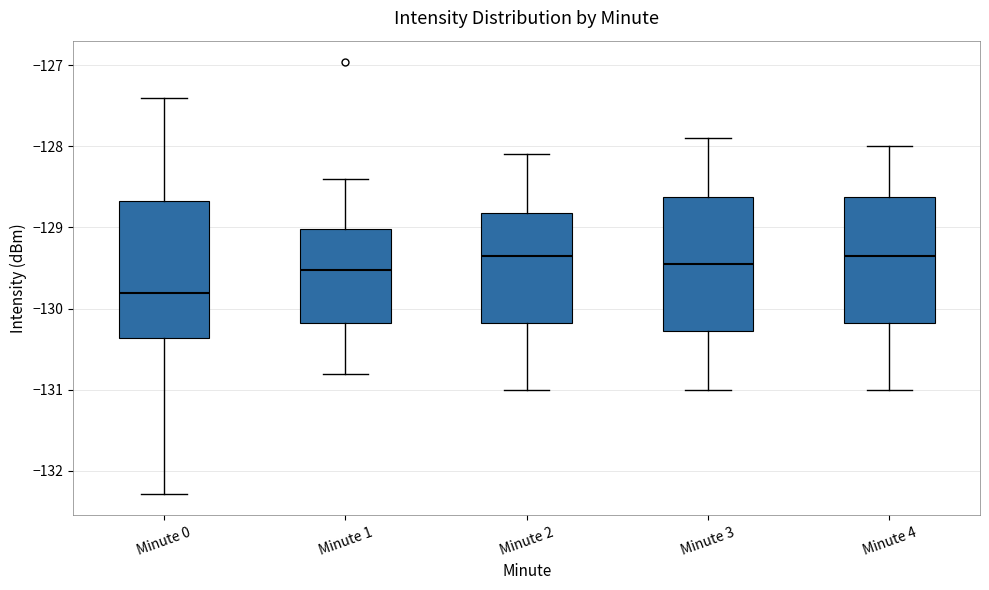

Where does the upper whisker of the box for Minute 1 end on the y-axis? The values are not printed on the chart, so give them approximately, as read against the axis.

-128.4